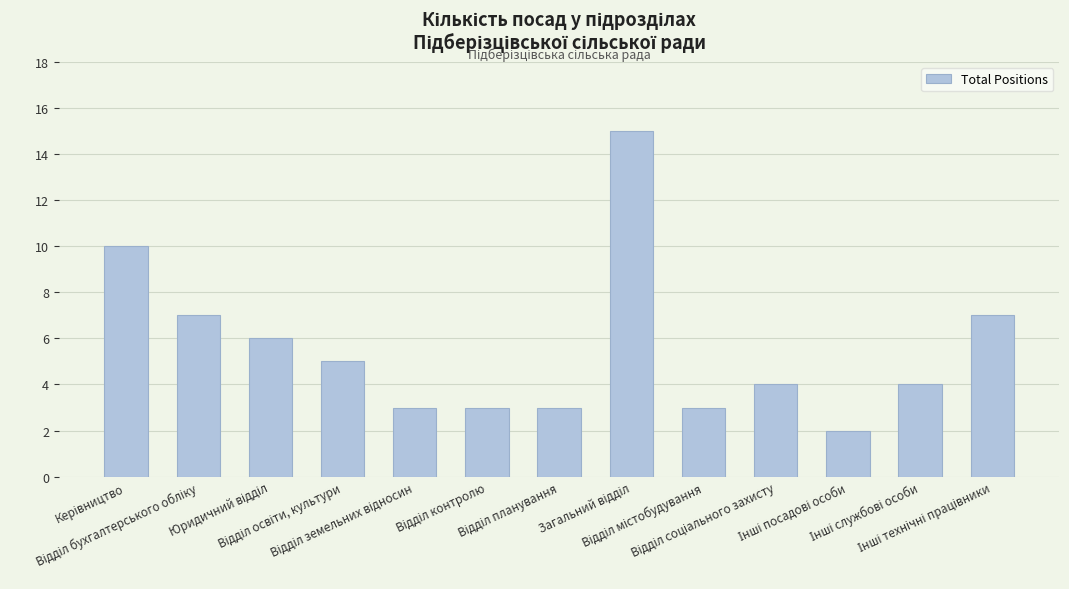

What is the difference between the maximum and minimum values?

13